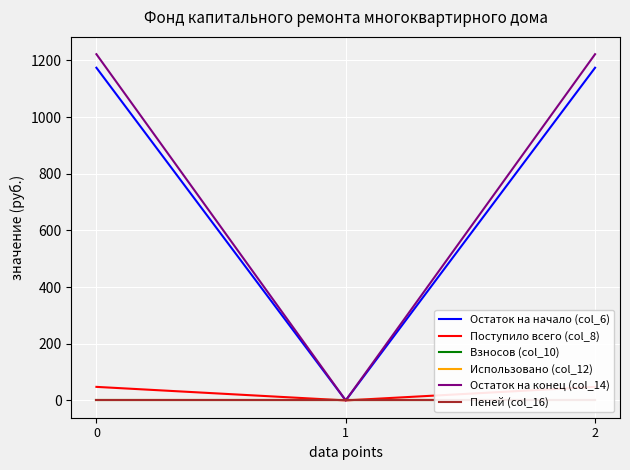

At 1, list the series in order from largest to smallest.

Остаток на начало (col_6), Поступило всего (col_8), Взносов (col_10), Использовано (col_12), Остаток на конец (col_14), Пеней (col_16)